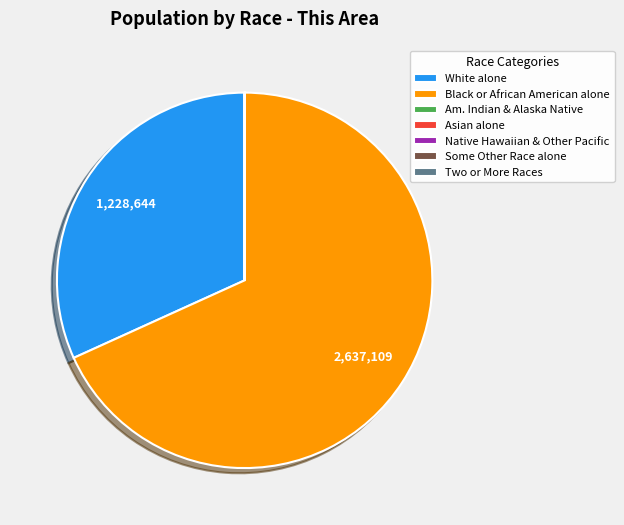

Which category has the biggest portion of the pie?

Black or African American alone